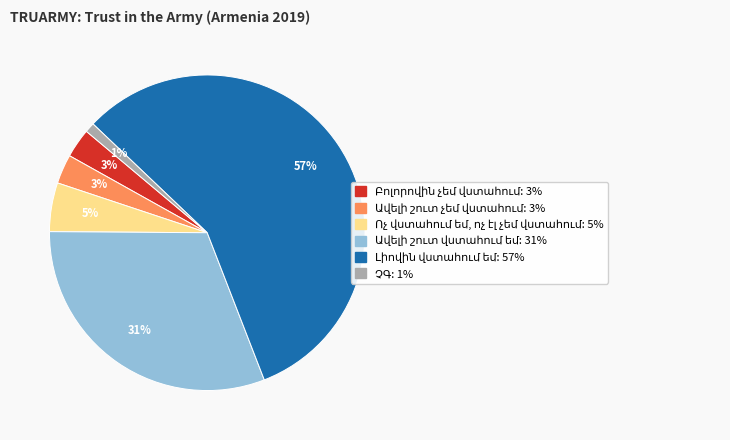

To the nearest percent, what is the difference between the largest and smallest slice percentages?

56%